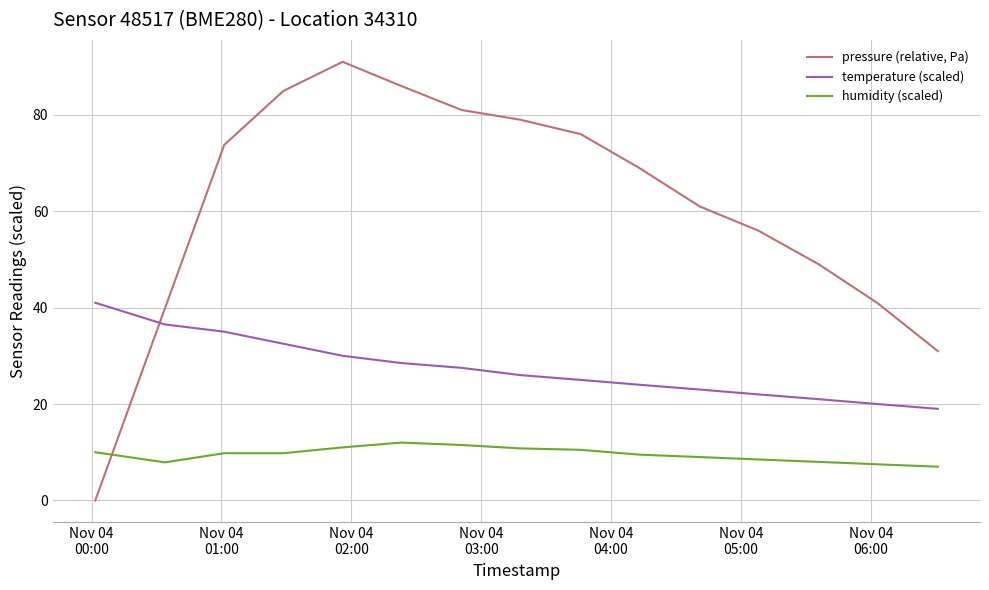

What are all the series names shown in the legend?

pressure (relative, Pa), temperature (scaled), humidity (scaled)